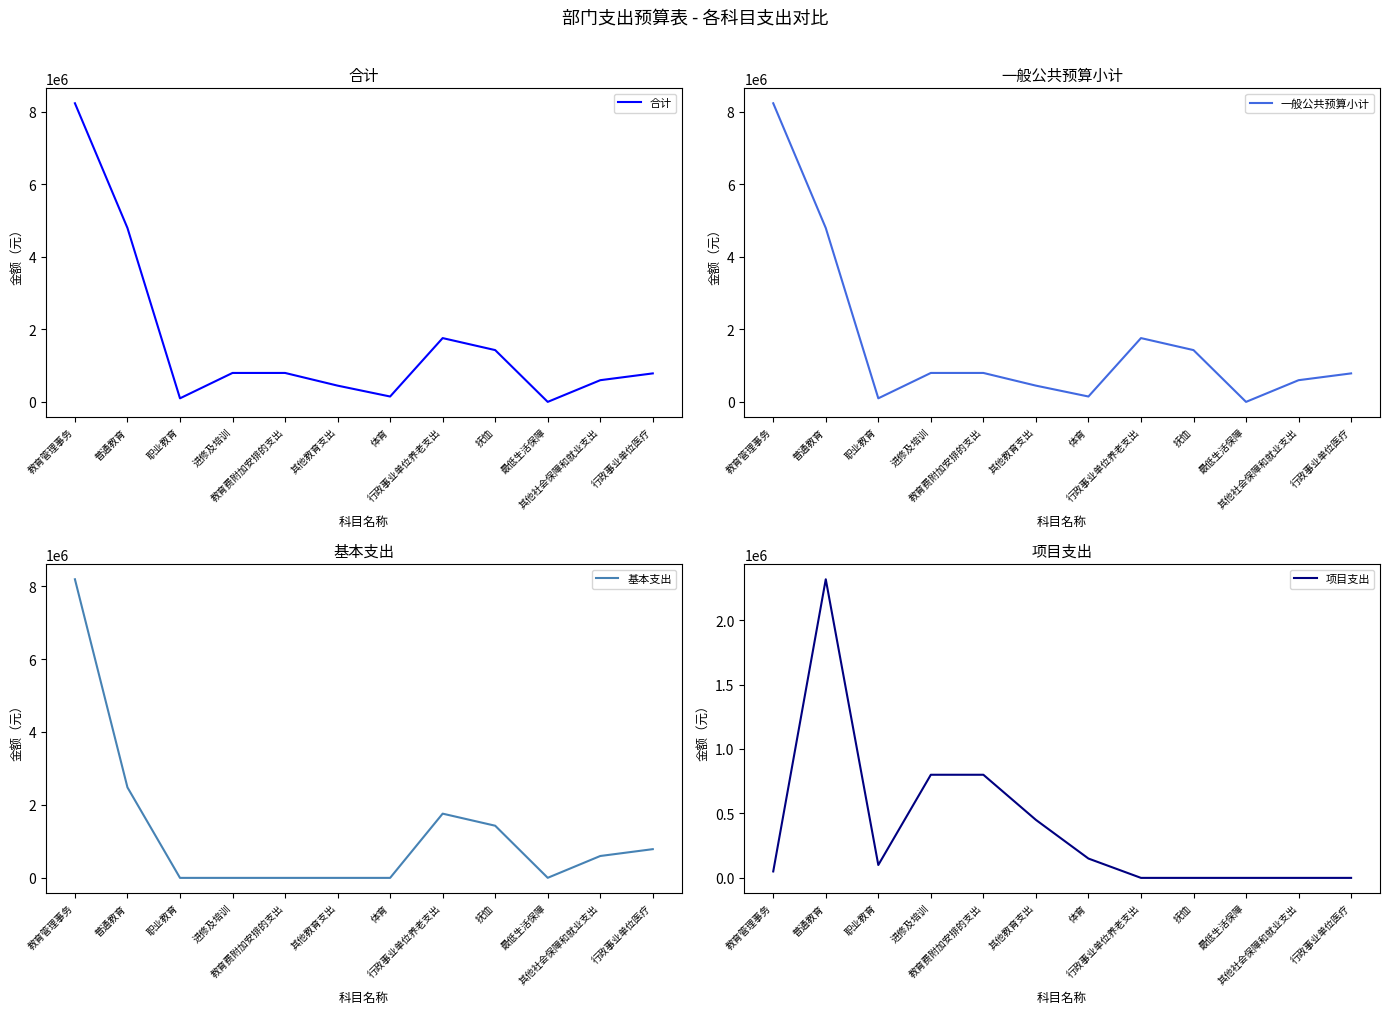

Where does the 一般公共预算小计 series first go above 800000?

教育管理事务